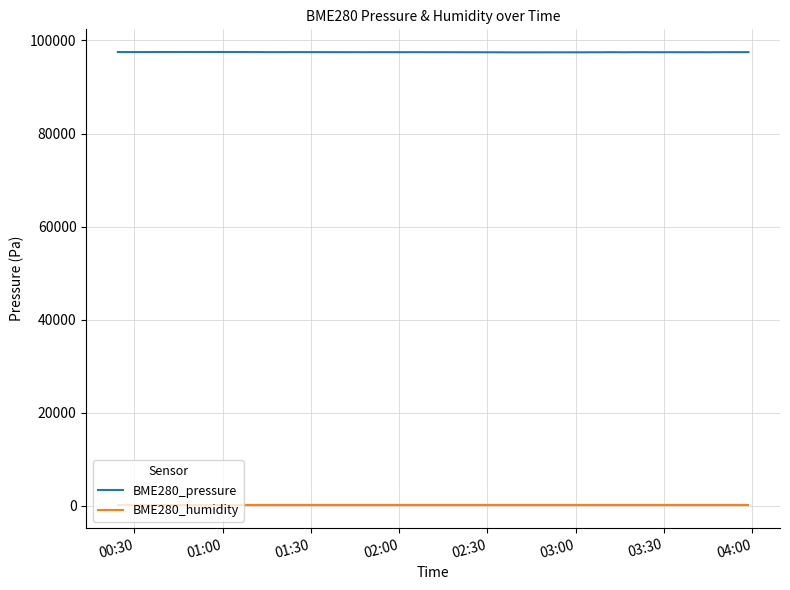

True or false: BME280_pressure and BME280_humidity intersect in this chart.

False